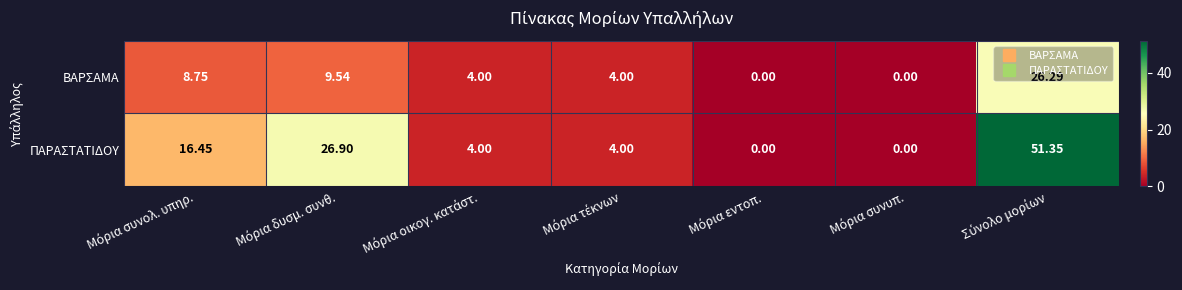

List the series in order of their overall mean, lowest first.

ΒΑΡΣΑΜΑ, ΠΑΡΑΣΤΑΤΙΔΟΥ